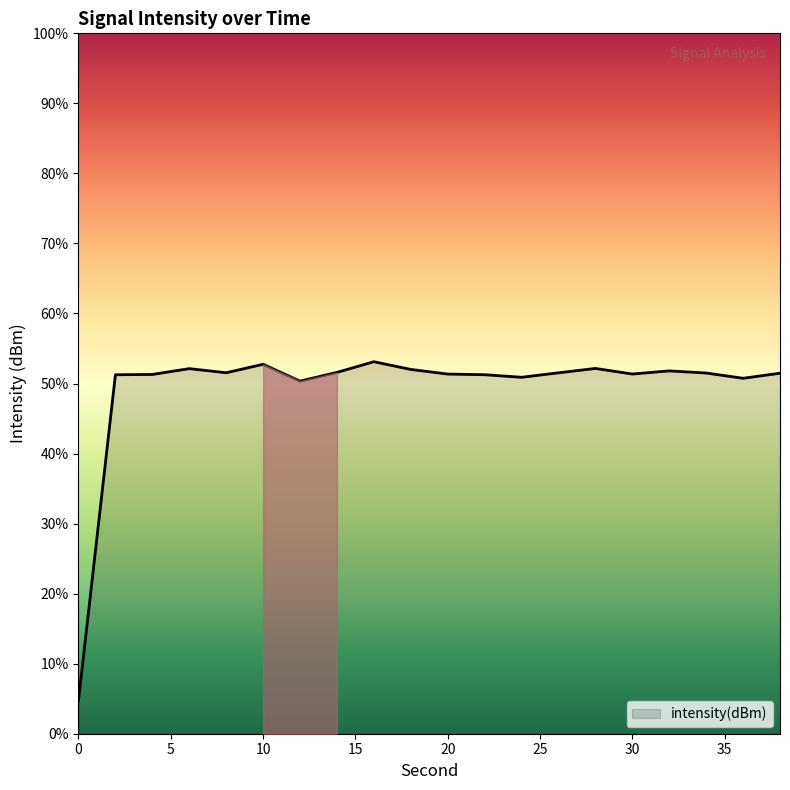

Rank the categories by value from highest to lowest.

16, 10, 28, 6, 18, 32, 14, 8, 26, 34, 38, 30, 20, 4, 22, 2, 24, 36, 12, 0